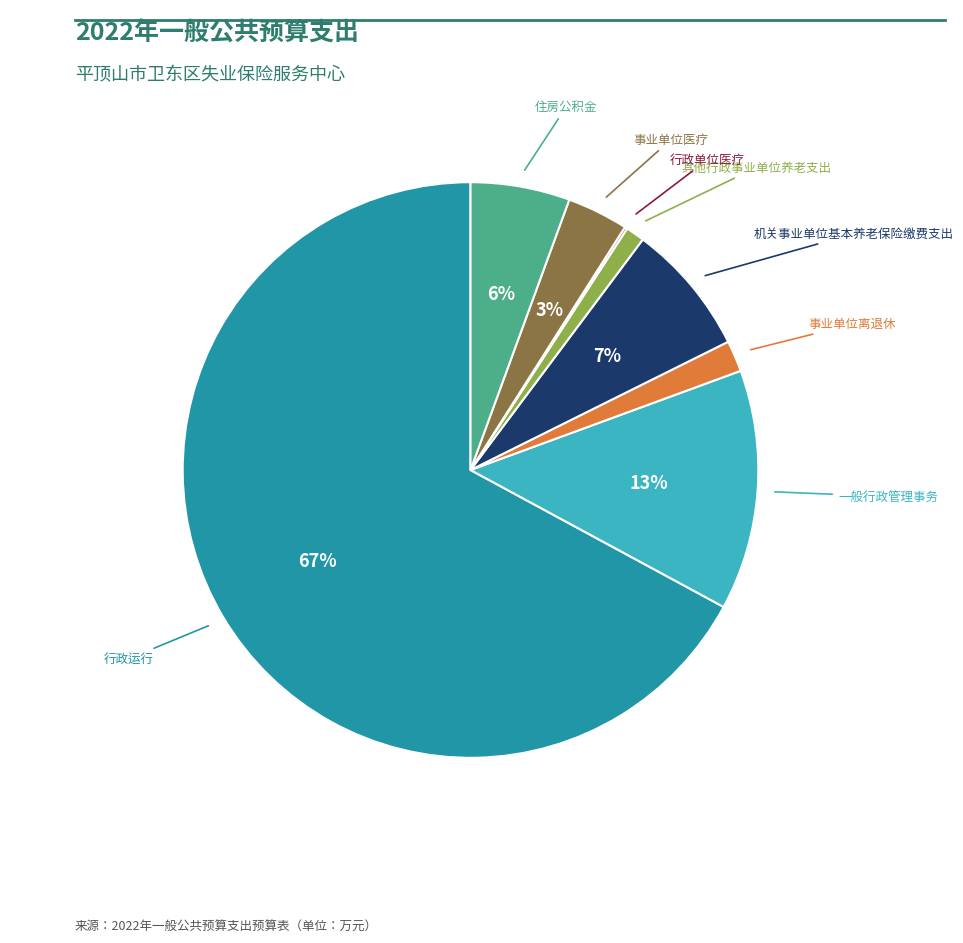

To the nearest percent, what is the average slice percentage?

12%